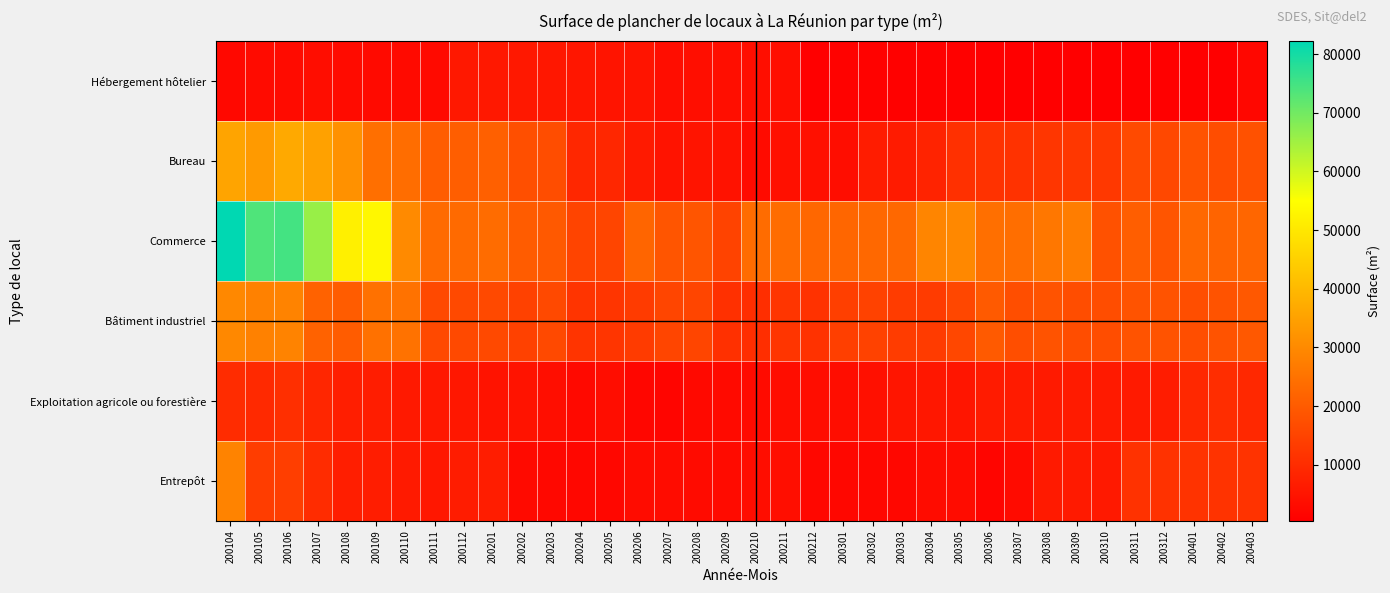

Reading left to right, extract all data points from this chart.

Hébergement hôtelier: 200104=2440	200105=2860	200106=3020	200107=3380	200108=3060	200109=2800	200110=2800	200111=2800	200112=5820	200201=5820	200202=5780	200203=5630	200204=5360	200205=4790	200206=4810	200207=3450	200208=3650	200209=3630	200210=3630	200211=3630	200212=610	200301=1110	200302=1110	200303=880	200304=880	200305=880	200306=700	200307=700	200308=500	200309=500	200310=500	200311=610	200312=610	200401=440	200402=440	200403=2060
Bureau: 200104=35640	200105=33420	200106=36630	200107=35100	200108=31480	200109=24400	200110=23770	200111=20420	200112=20600	200201=21200	200202=17490	200203=17040	200204=8970	200205=9000	200206=6340	200207=4650	200208=4770	200209=4540	200210=2970	200211=4040	200212=4010	200301=3410	200302=6530	200303=6410	200304=8070	200305=10930	200306=11290	200307=11290	200308=12170	200309=12310	200310=12510	200311=16300	200312=15940	200401=18420	200402=17000	200403=17940
Commerce: 200104=82250	200105=73680	200106=74880	200107=65810	200108=51740	200109=53320	200110=30130	200111=23580	200112=23270	200201=23620	200202=20300	200203=19500	200204=15120	200205=15380	200206=22310	200207=18740	200208=18780	200209=14880	200210=23720	200211=23720	200212=22590	200301=22440	200302=22820	200303=22840	200304=28990	200305=29740	200306=24370	200307=23930	200308=26080	200309=27270	200310=17980	200311=20600	200312=18720	200401=22670	200402=21860	200403=22450
Bâtiment industriel: 200104=29750	200105=28090	200106=28620	200107=21460	200108=20320	200109=24810	200110=24970	200111=16170	200112=16100	200201=16100	200202=14650	200203=16100	200204=11740	200205=11850	200206=13160	200207=15400	200208=15380	200209=10850	200210=10500	200211=11830	200212=11430	200301=14090	200302=14740	200303=13510	200304=13190	200305=15870	200306=19810	200307=17300	200308=18380	200309=17040	200310=17040	200311=18420	200312=18420	200401=17290	200402=18310	200403=19430
Exploitation agricole ou forestière: 200104=10060	200105=9470	200106=10730	200107=8810	200108=7120	200109=6810	200110=5990	200111=5720	200112=5440	200201=4640	200202=4640	200203=3590	200204=2550	200205=3450	200206=1990	200207=1740	200208=2640	200209=2700	200210=3100	200211=3420	200212=3420	200301=3420	200302=4060	200303=5120	200304=5490	200305=5170	200306=6440	200307=6410	200308=6210	200309=6410	200310=6140	200311=6250	200312=6670	200401=9100	200402=10330	200403=9090
Entrepôt: 200104=28680	200105=13590	200106=14000	200107=10150	200108=7050	200109=6990	200110=6310	200111=5670	200112=6580	200201=6690	200202=2770	200203=2500	200204=2050	200205=2050	200206=3190	200207=3190	200208=3110	200209=3110	200210=3380	200211=3600	200212=2190	200301=2080	200302=2080	200303=2080	200304=3240	200305=3300	200306=1790	200307=2910	200308=6090	200309=6290	200310=6020	200311=11210	200312=11210	200401=11570	200402=11570	200403=11570